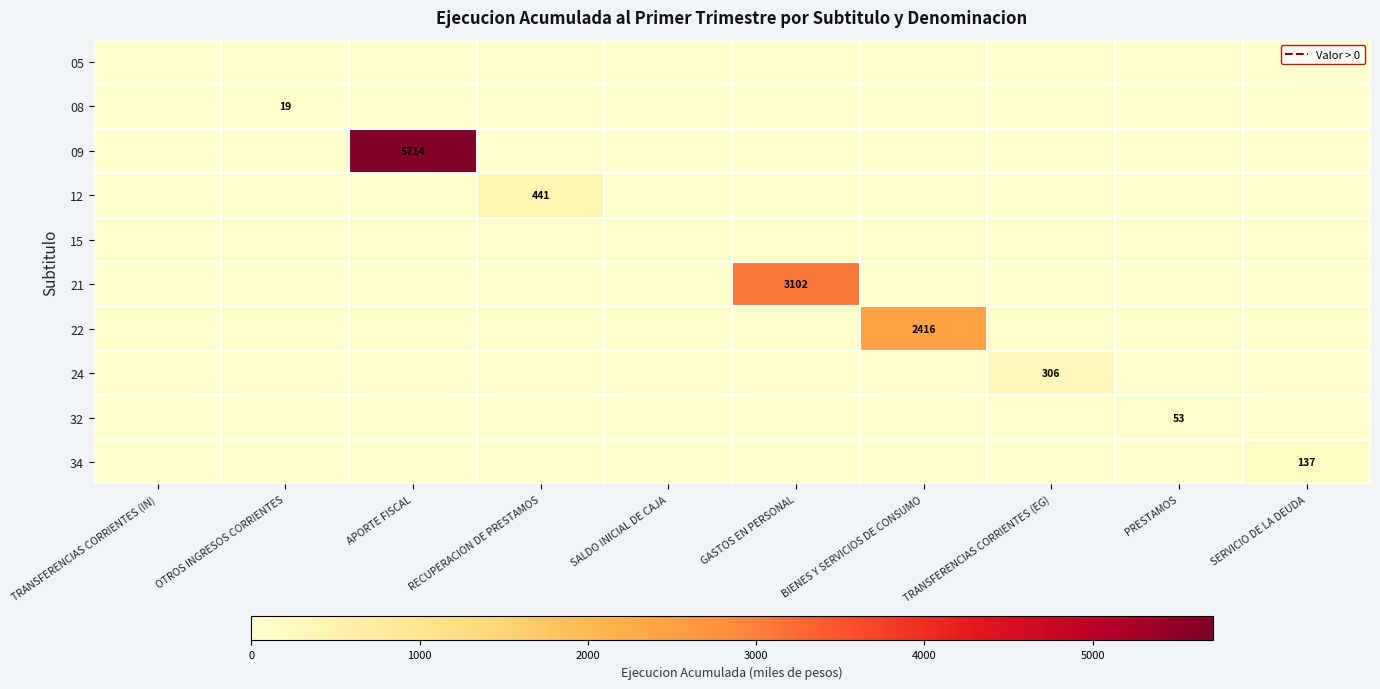

What is the spread (max minus min) of values at OTROS INGRESOS CORRIENTES?

19